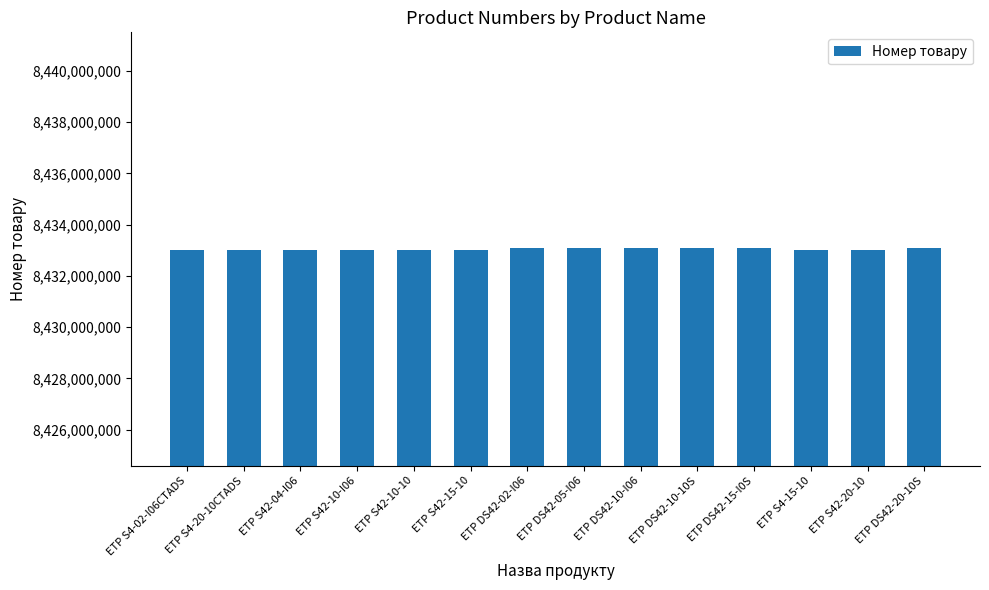

What is the sum of all values?

118062613575